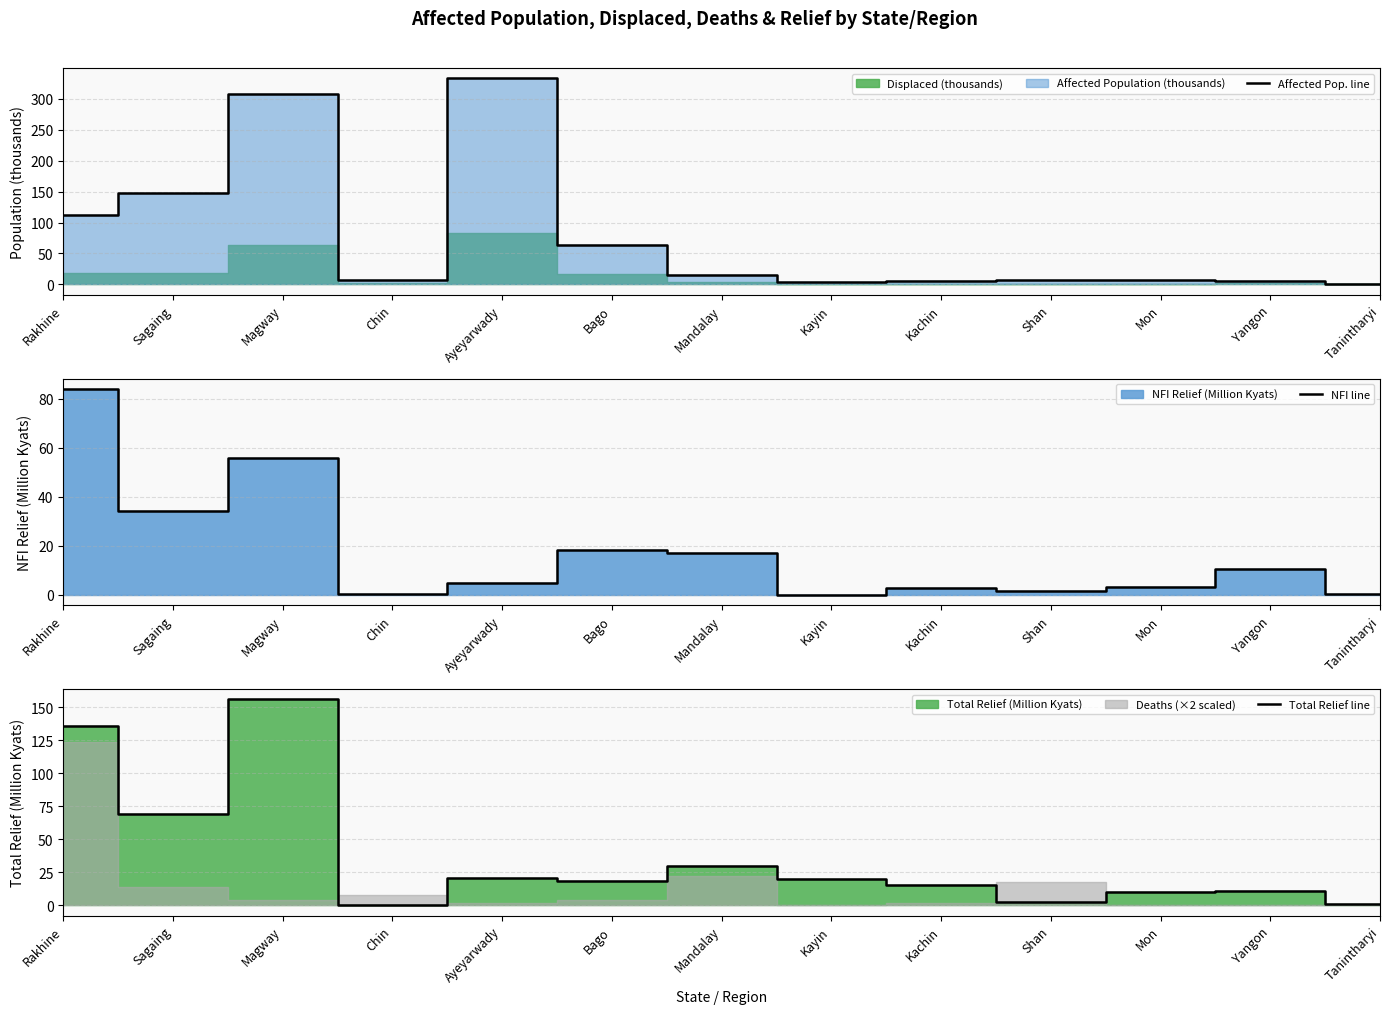

What is the sum of the NFI line values at Chin and Mandalay?

17.4